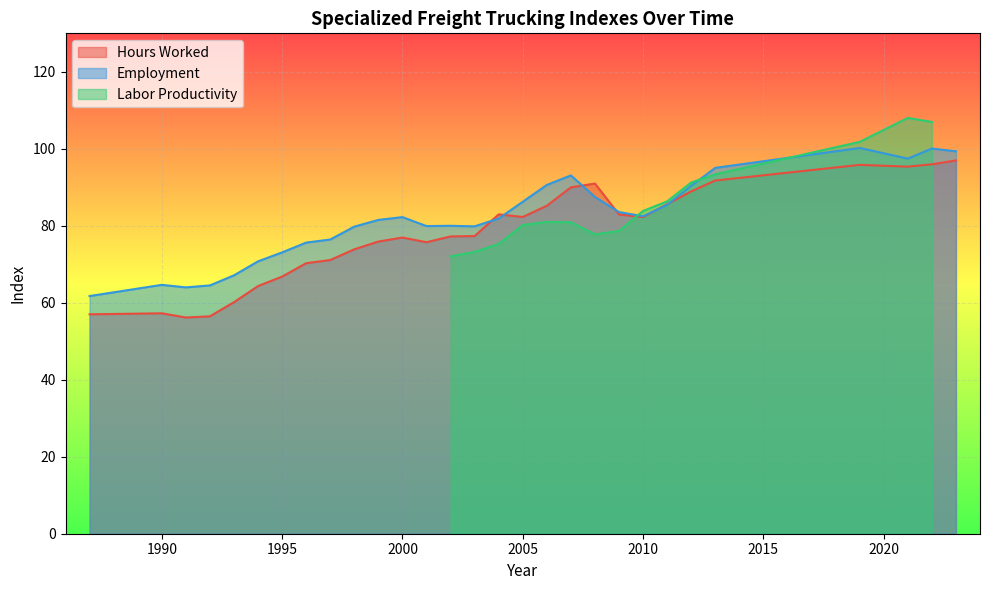

What is the sum of all Hours Worked values?

2263.7